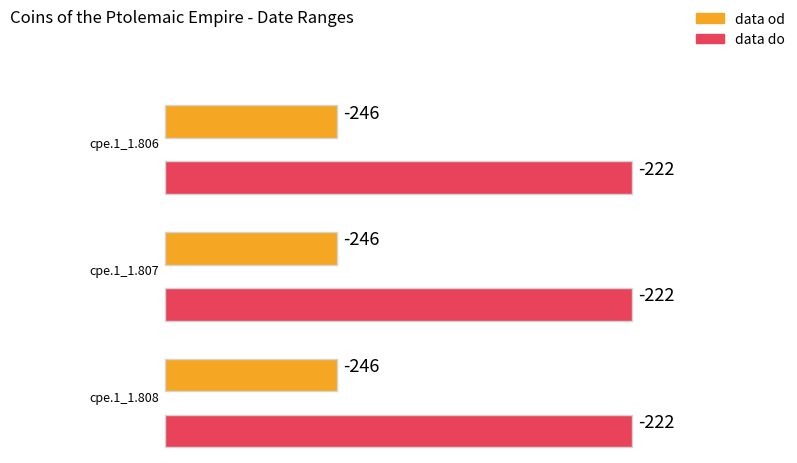

At which category is the sum across all series the highest?

cpe.1_1.806